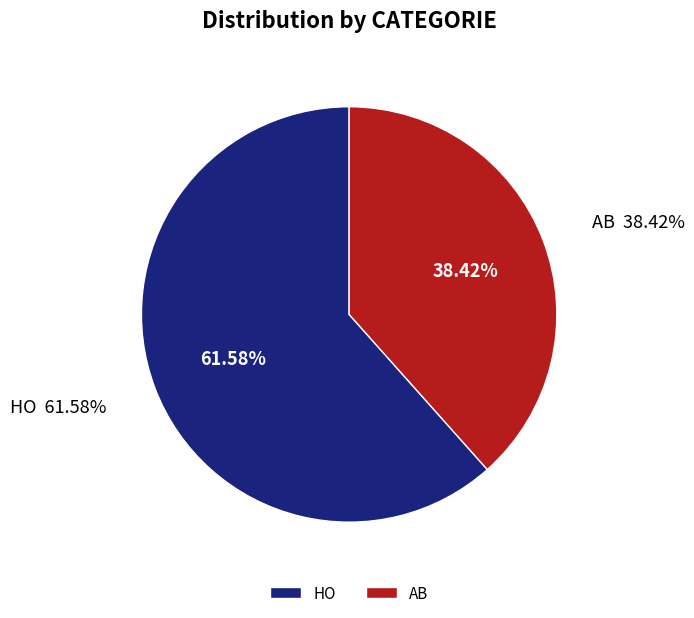

How many slices are in this pie chart?

2